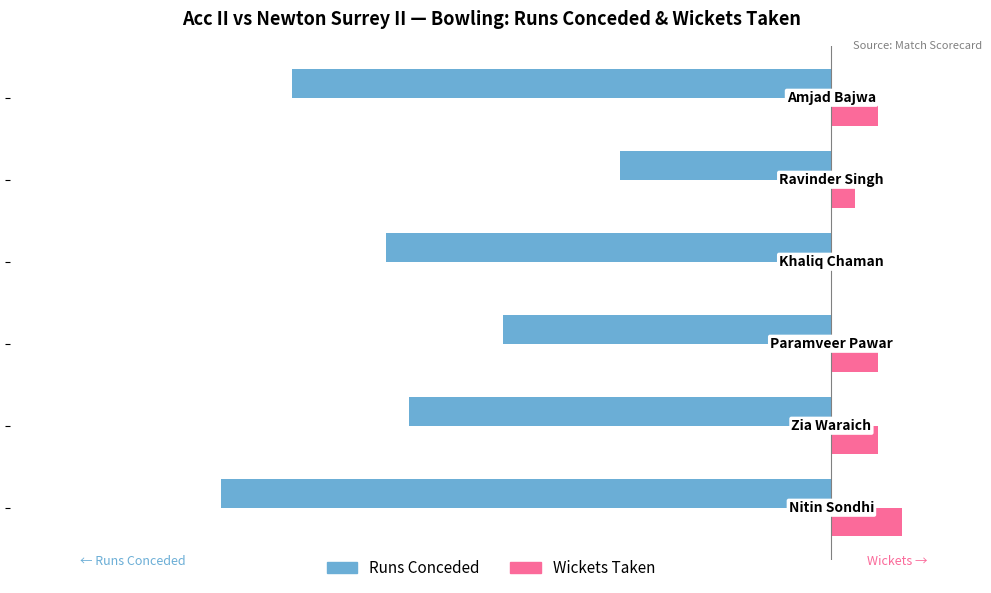

What is the sum of all Runs Conceded values?

-109